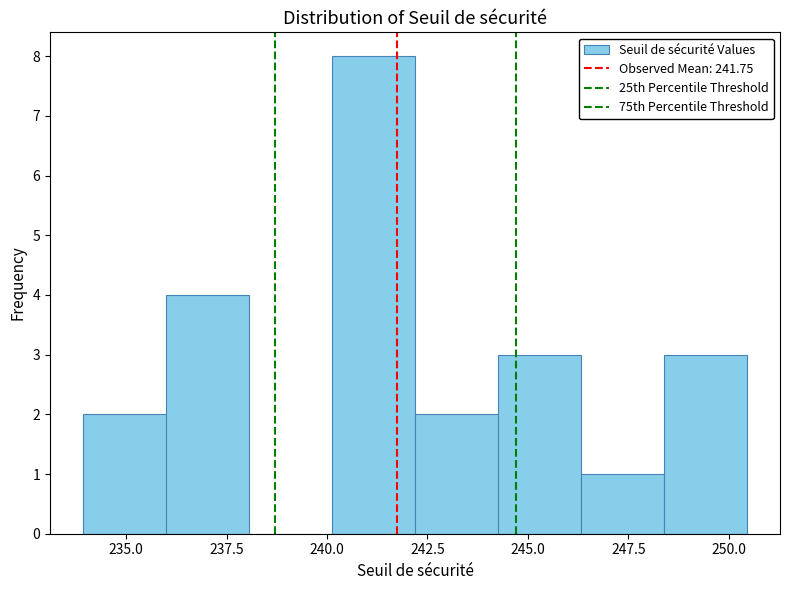

Over which range of the x-axis is the bar tallest?

240.0 to 242.0